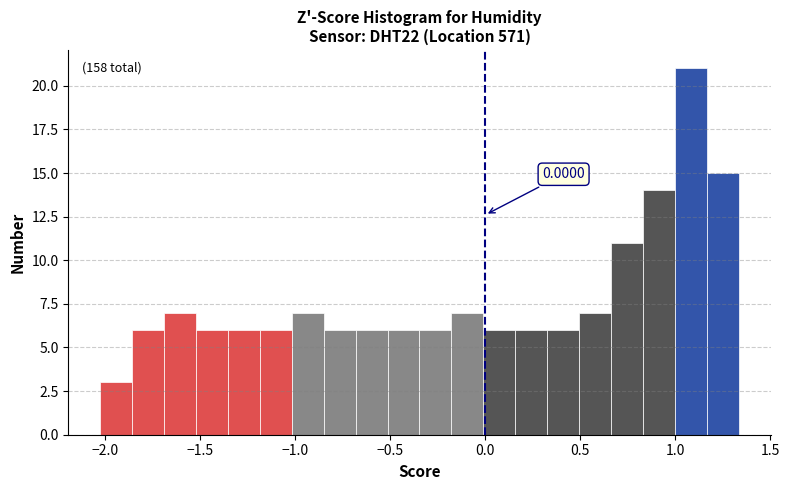

Read against the x-axis, roughly where is the centre of the tallest bar?

1.10